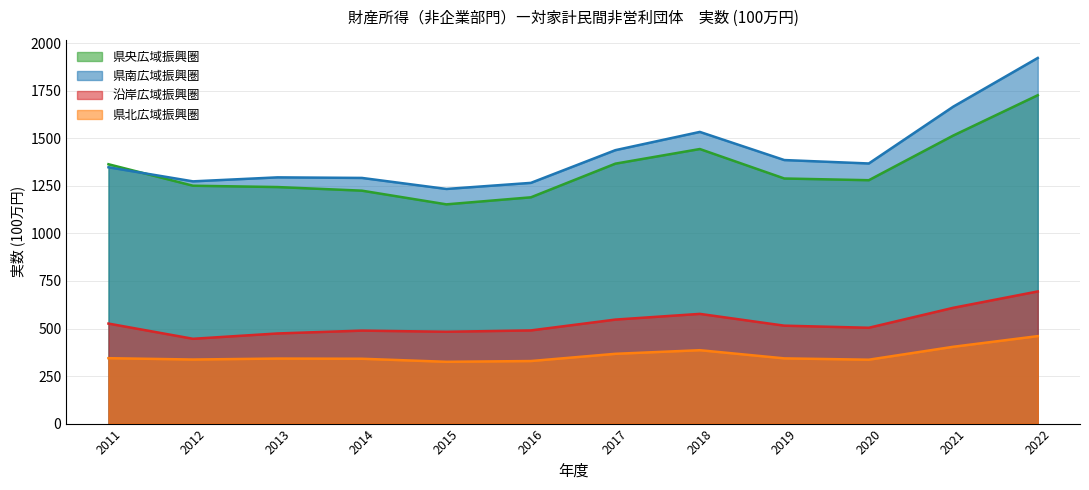

List the labels in order of 沿岸広域振興圏 value, largest first.

2022, 2021, 2018, 2017, 2011, 2019, 2020, 2016, 2014, 2015, 2013, 2012